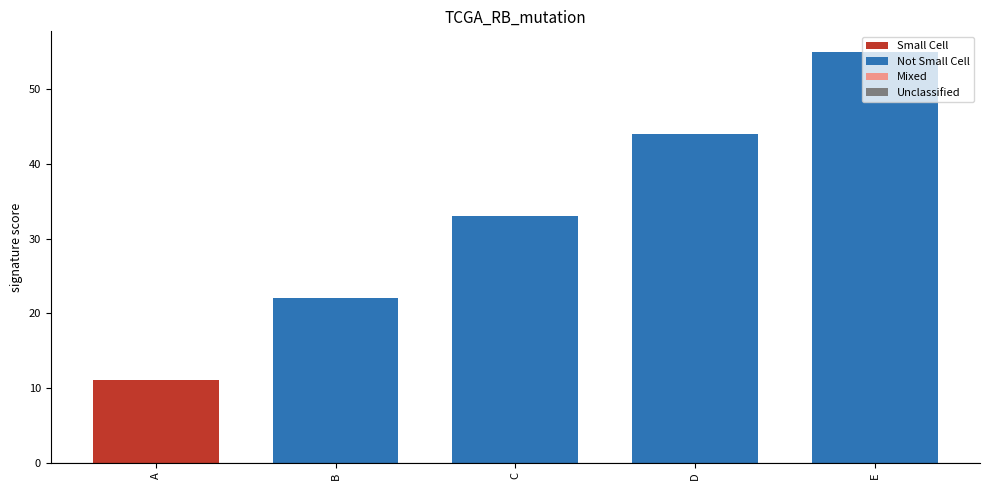

How many data points are less than 33?

2